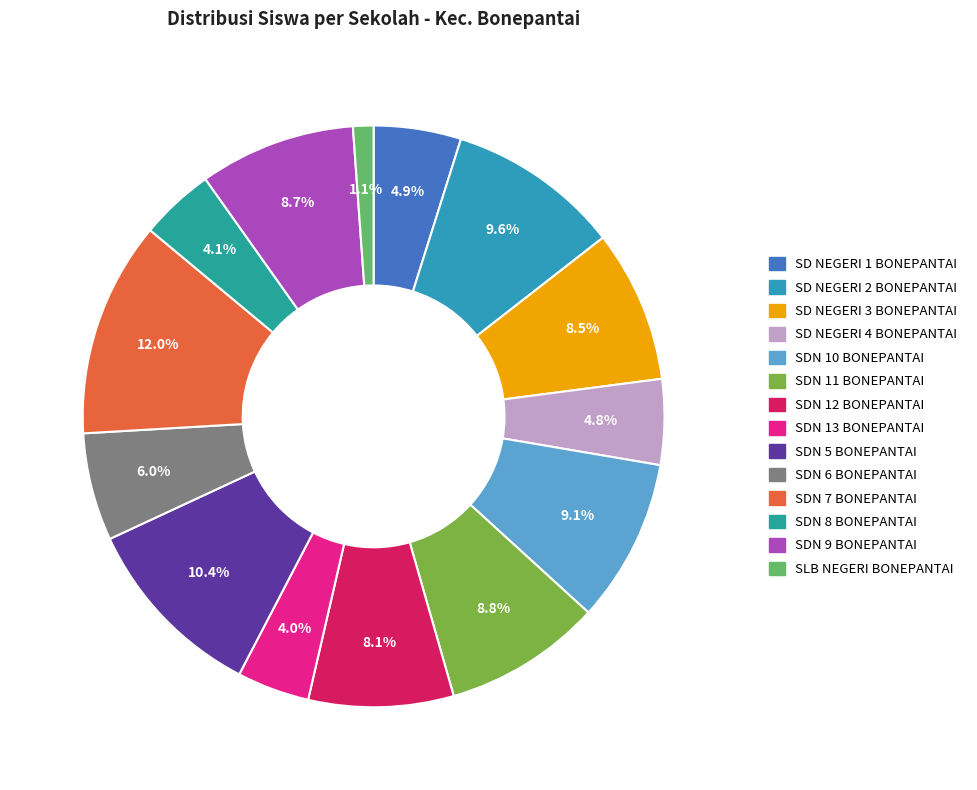

Is the sum of SDN 7 BONEPANTAI and SDN 8 BONEPANTAI greater than half?

No